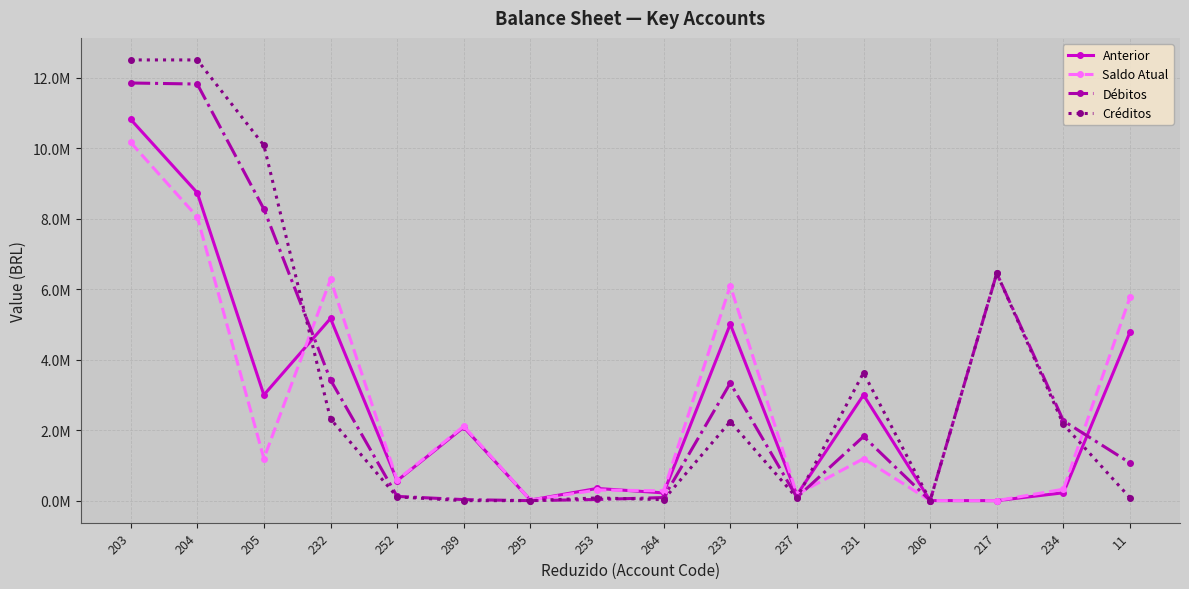

Reading left to right, extract all data points from this chart.

Anterior: 203=10818960.2	204=8735066.9	205=2999309.4	232=5169387.3	252=566370.2	289=2083893.2	295=15840.0	253=346111.0	264=220259.1	233=5006998.0	237=162389.4	231=2997345.5	206=1961.9	217=2.0	234=223100.5	11=4783897.5
Saldo Atual: 203=10164482.9	204=8051062.8	205=1193275.3	232=6277204.1	252=580583.4	289=2113420.1	295=15840.0	253=301948.5	264=278635.0	233=6098083.0	237=179121.1	231=1191306.6	206=1961.9	217=6.8	234=323875.1	11=5774207.9
Débitos: 203=11849846.4	204=11820319.5	205=8273378.5	232=3426693.8	252=120247.1	289=29526.9	295=0.0	253=32785.7	264=87461.4	233=3334915.6	237=91778.1	231=1820673.3	206=1134.1	217=6451571.1	234=2264472.0	11=1070443.6
Créditos: 203=12504323.6	204=12504323.6	205=10079412.7	232=2318877.0	252=106033.9	289=0.0	295=0.0	253=76948.3	264=29085.6	233=2243830.6	237=75046.4	231=3626712.3	206=1134.1	217=6451566.3	234=2163697.4	11=80133.2